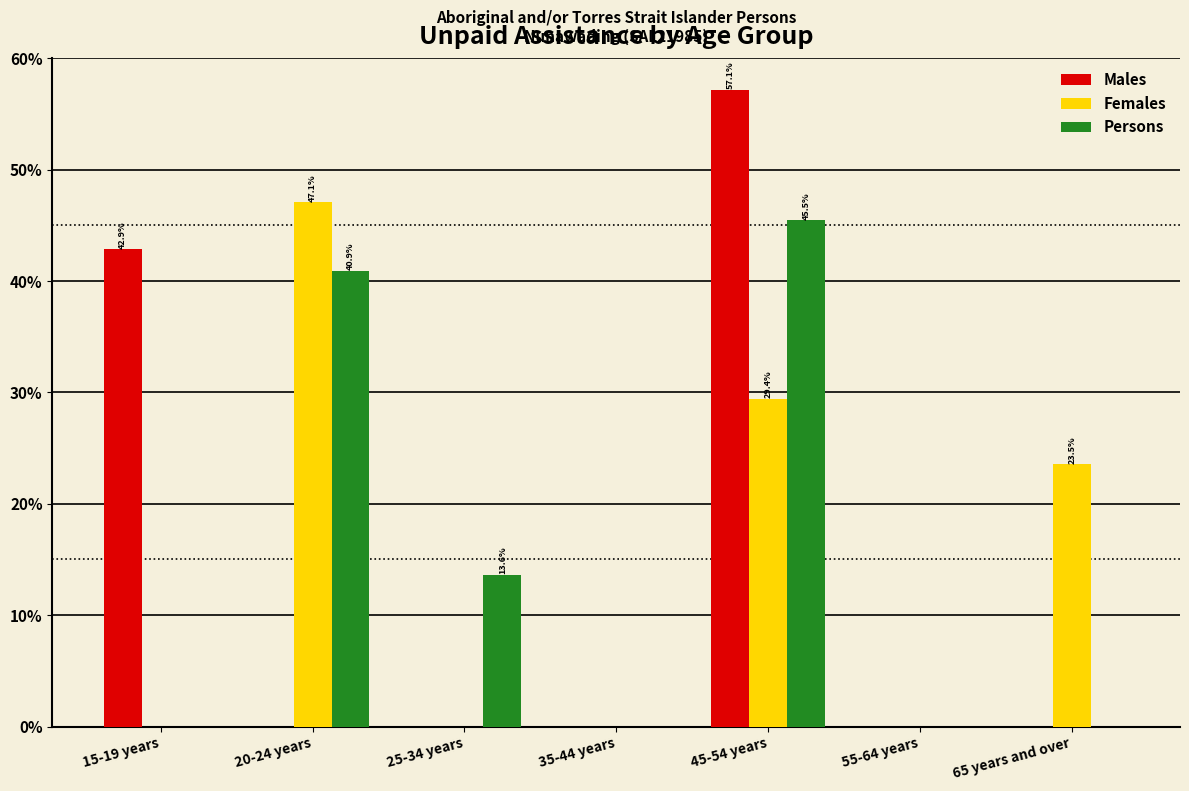

Reading left to right, extract all data points from this chart.

Males: 15-19 years=42.9	20-24 years=0.0	25-34 years=0.0	35-44 years=0.0	45-54 years=57.1	55-64 years=0.0	65 years and over=0.0
Females: 15-19 years=0.0	20-24 years=47.1	25-34 years=0.0	35-44 years=0.0	45-54 years=29.4	55-64 years=0.0	65 years and over=23.5
Persons: 15-19 years=0.0	20-24 years=40.9	25-34 years=13.6	35-44 years=0.0	45-54 years=45.5	55-64 years=0.0	65 years and over=0.0